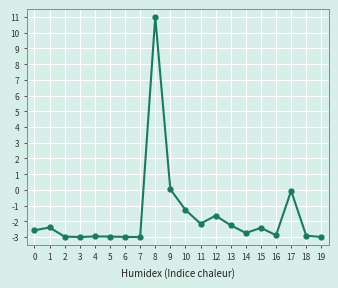

Which label corresponds to the largest value in the chart?

8